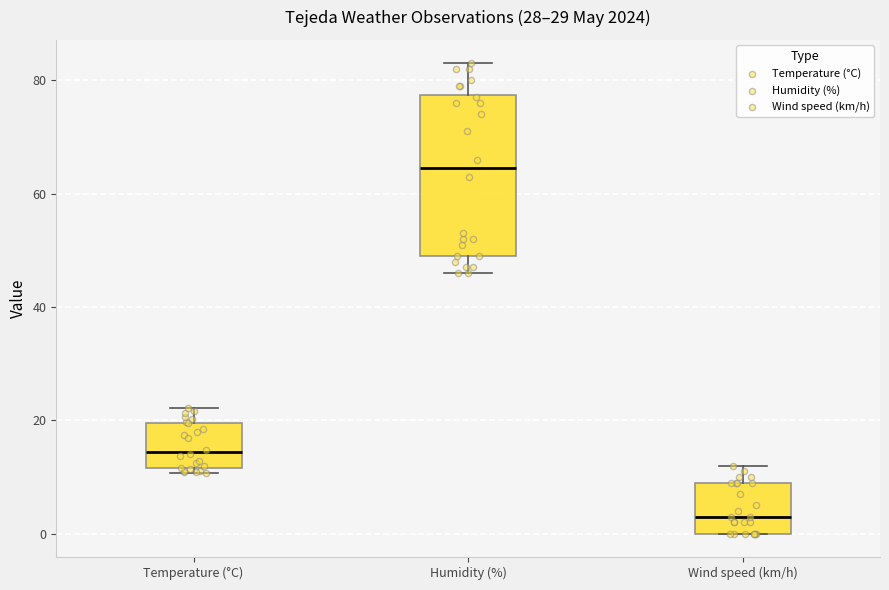

Where is the lower edge of the box for Humidity (%) on the y-axis? The values are not printed on the chart, so give them approximately, as read against the axis.

50